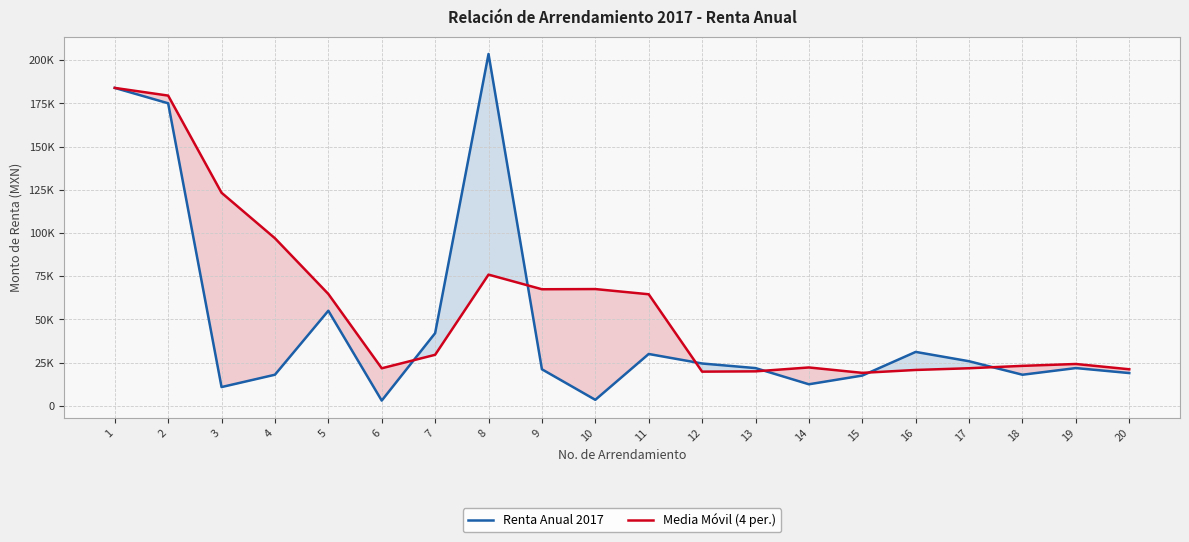

In Media Móvil (4 per.), how many points are higher than both neighbors (excluding endpoints)?

4